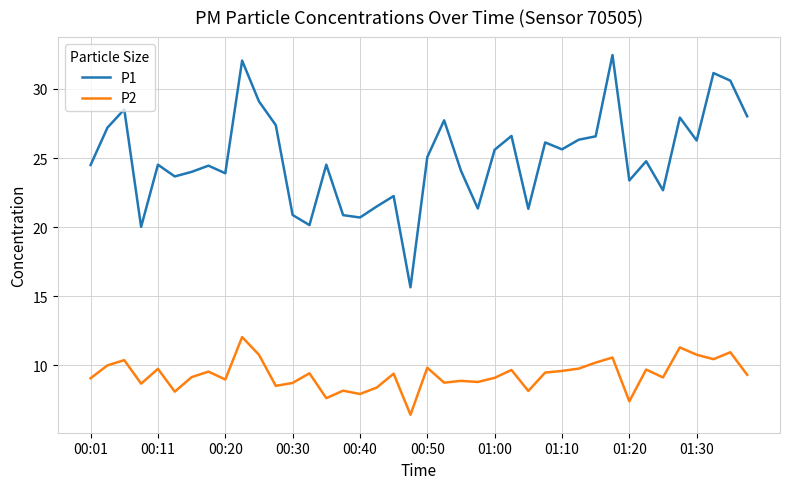

How many lines are shown in the chart?

2